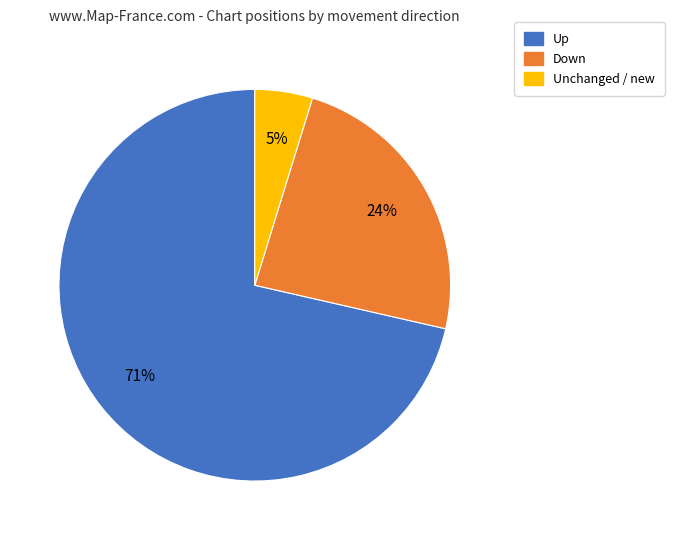

Is there any slice that represents more than half of the pie?

Yes